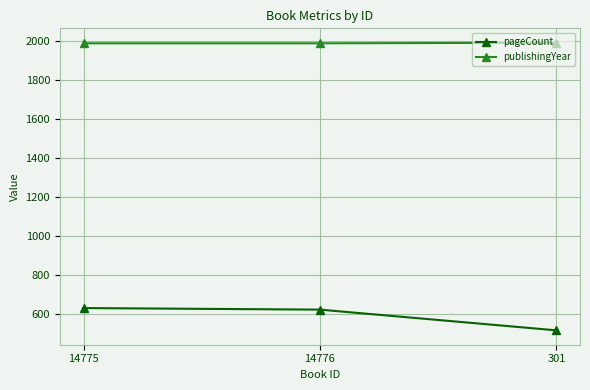

Rank the series by their maximum value, from highest to lowest.

publishingYear, pageCount